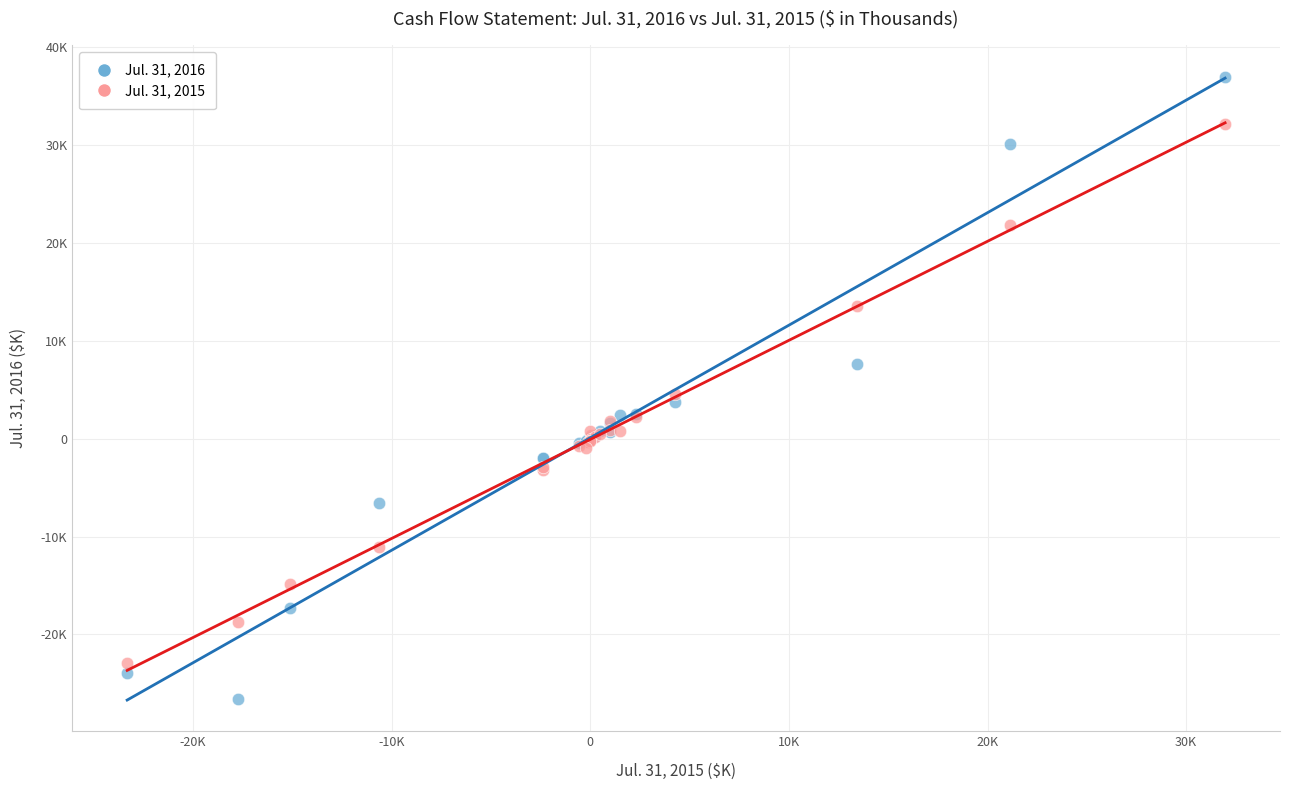

Which series has the widest spread of Y values?

Jul. 31, 2016